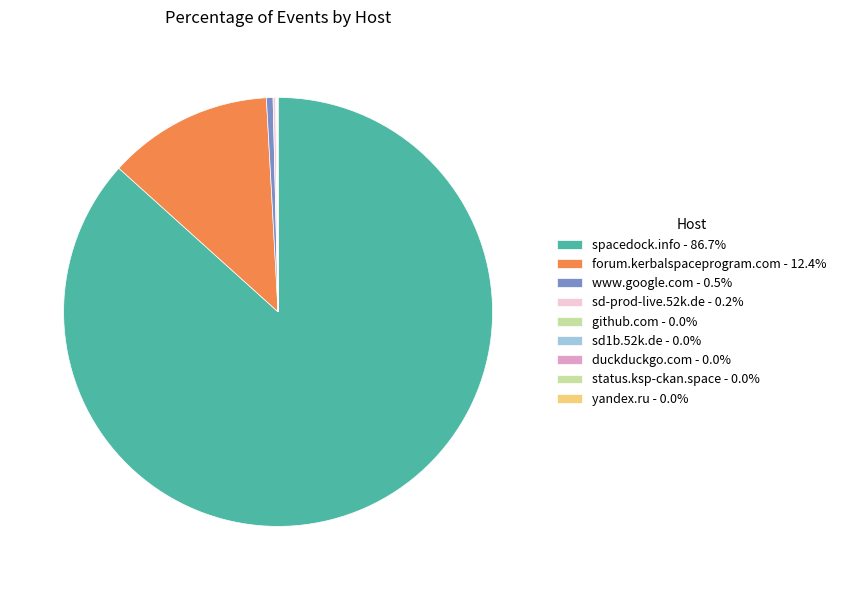

Combined, what portion of the pie is spacedock.info and forum.kerbalspaceprogram.com?

99.1%